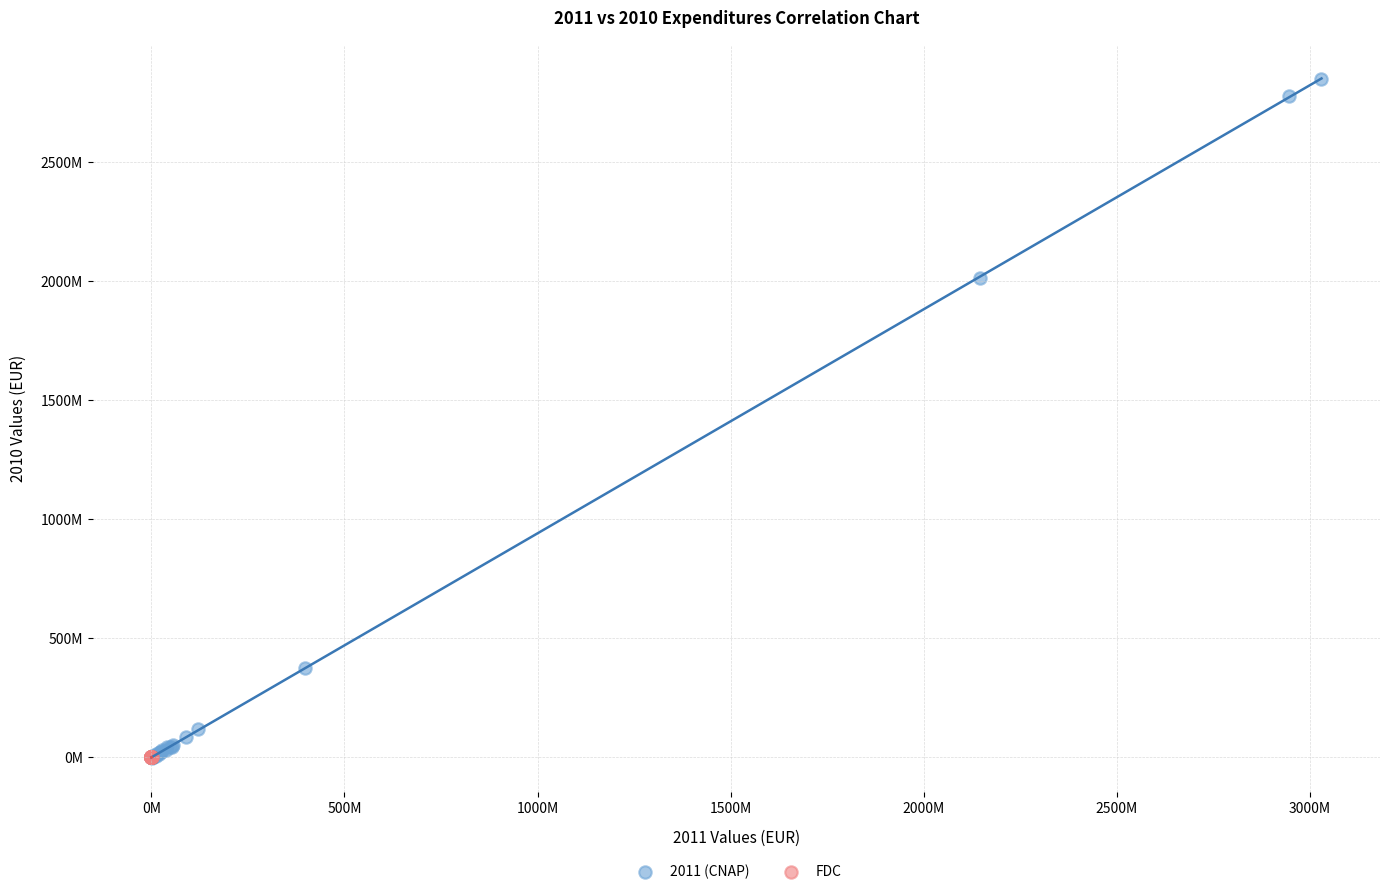

Which series reaches the maximum Y coordinate?

2011 (CNAP)